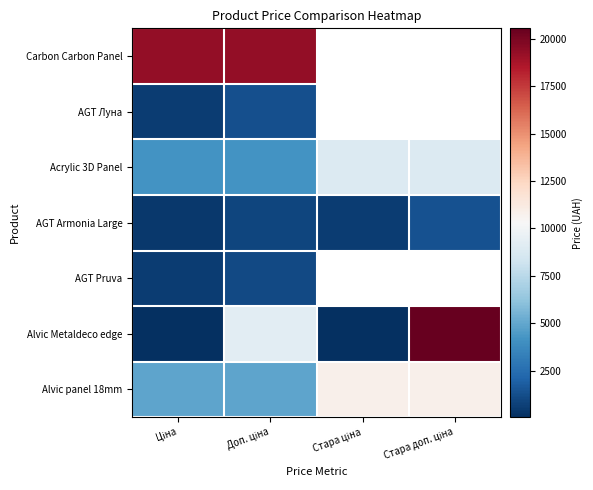

Is it true that Alvic Metaldeco edge equals 62.5 at Ціна?

False